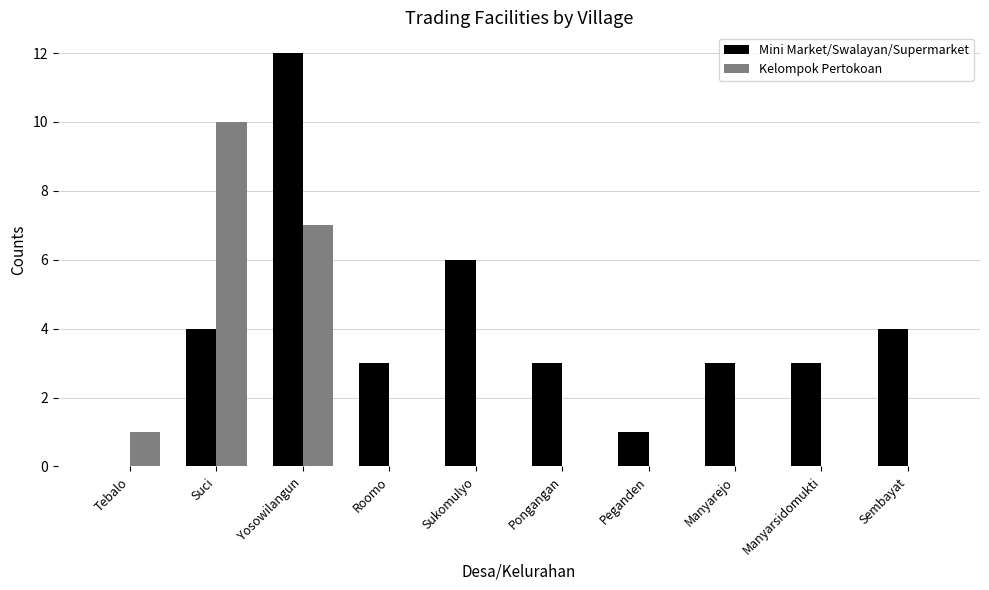

What is the average value of the Kelompok Pertokoan series?

2